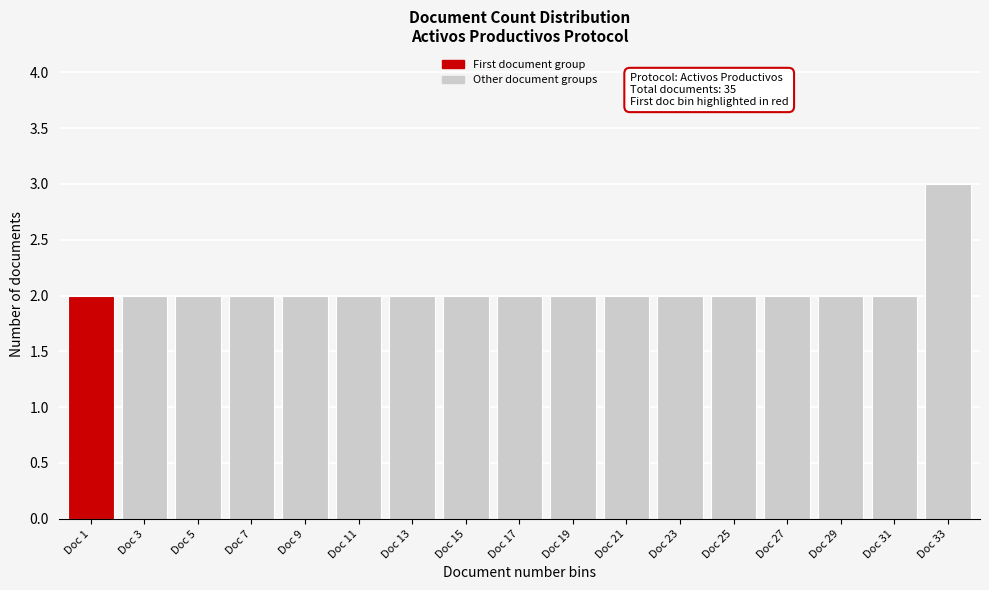

Reading left to right, transcribe all the data shown in this chart.

2	2	2	2	2	2	2	2	2	2	2	2	2	2	2	2	3